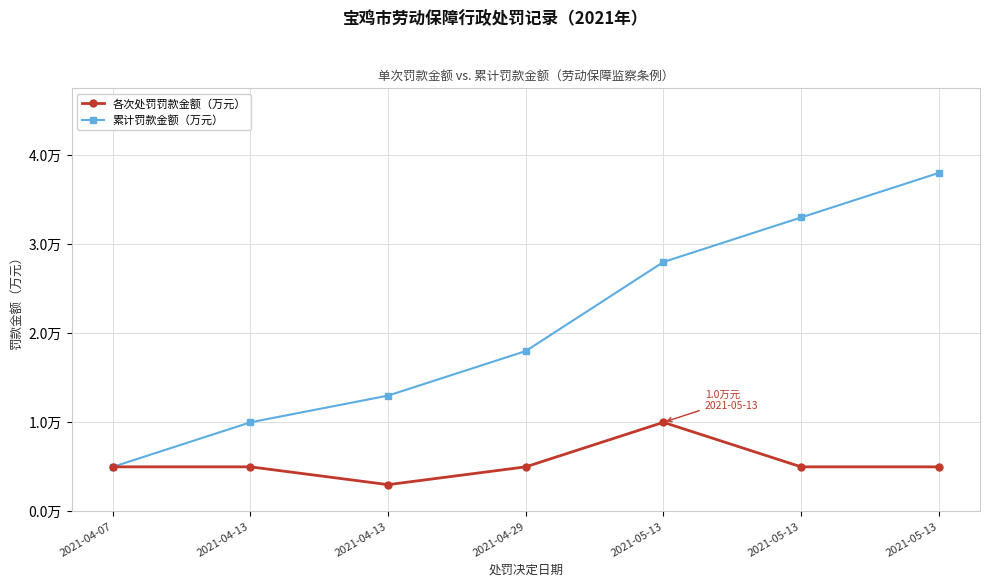

What are all the series names shown in the legend?

各次处罚罚款金额（万元）, 累计罚款金额（万元）